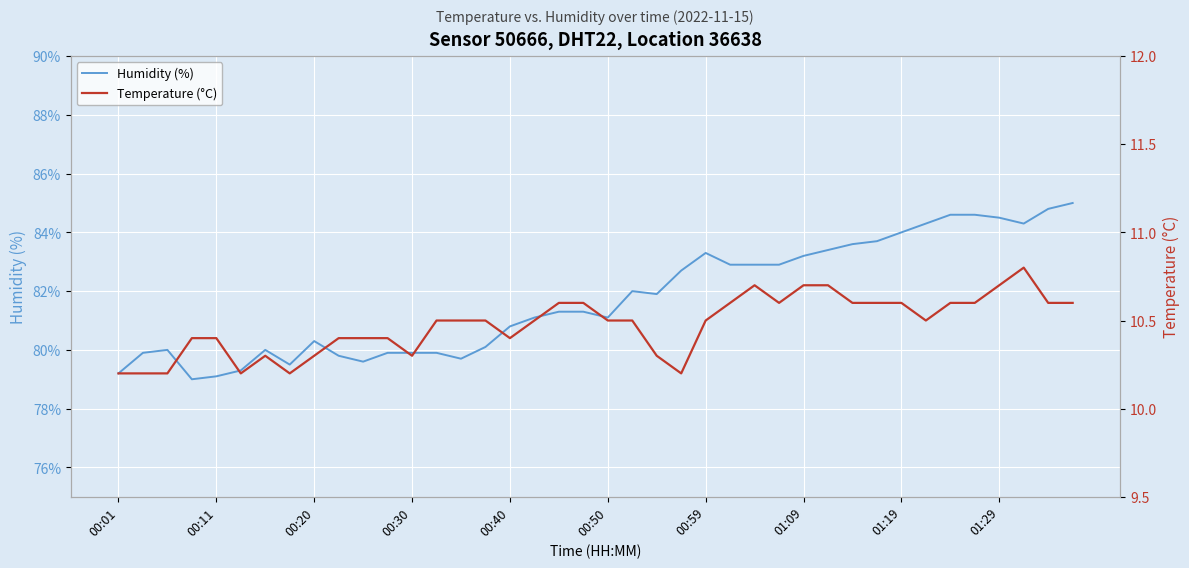

True or false: Temperature (°C) has a value of 10.6 at 35.

True